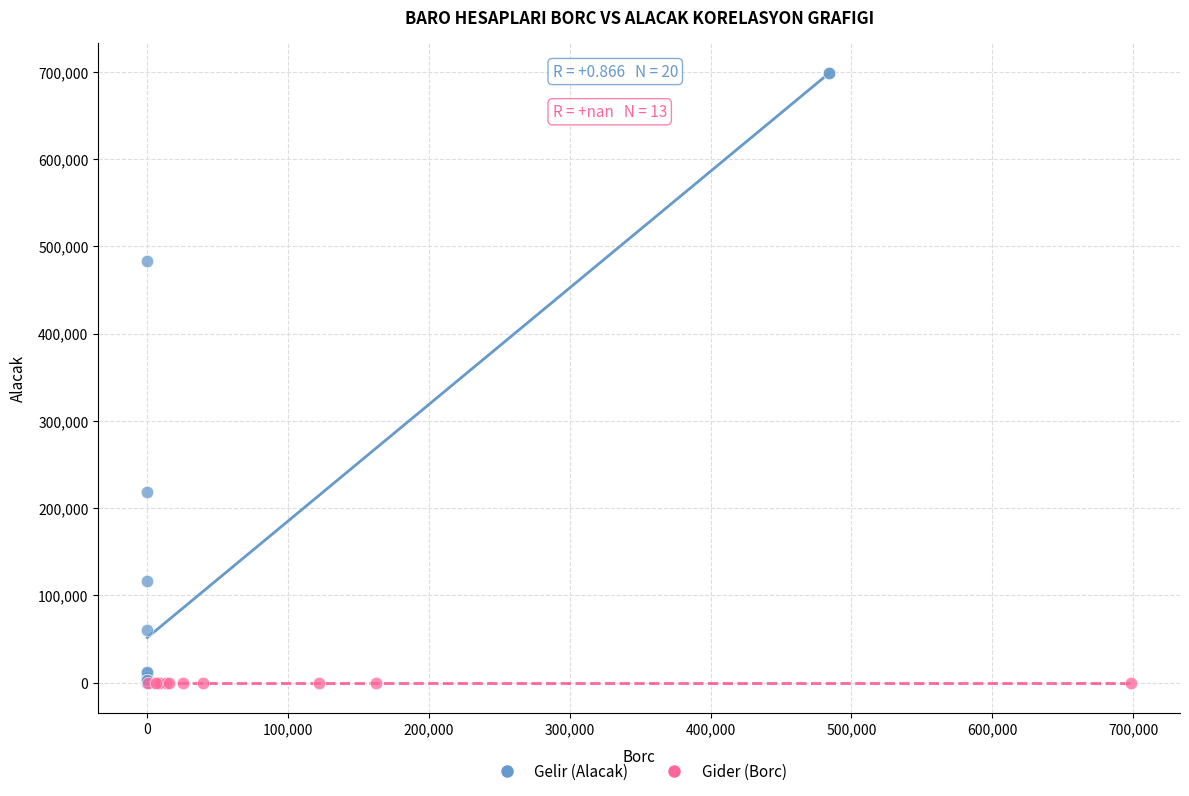

Which series contains the highest Y value?

Gelir (Alacak)